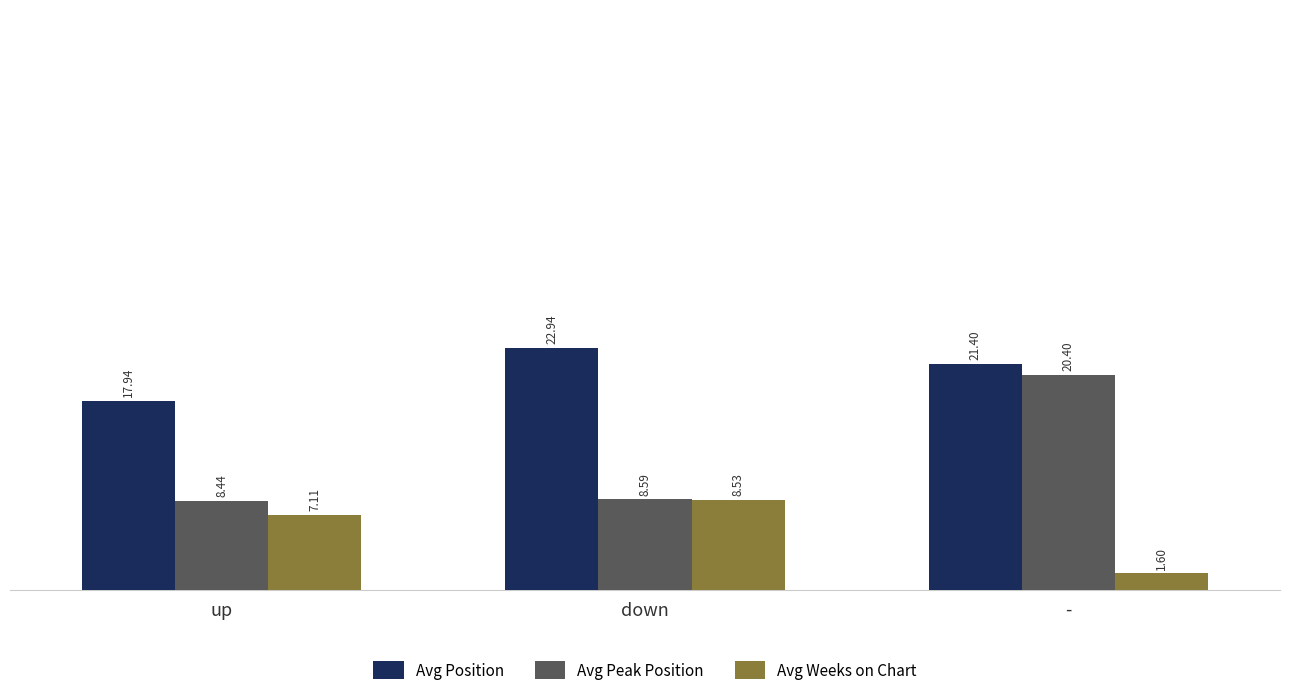

Which series has the widest spread of values?

Avg Peak Position